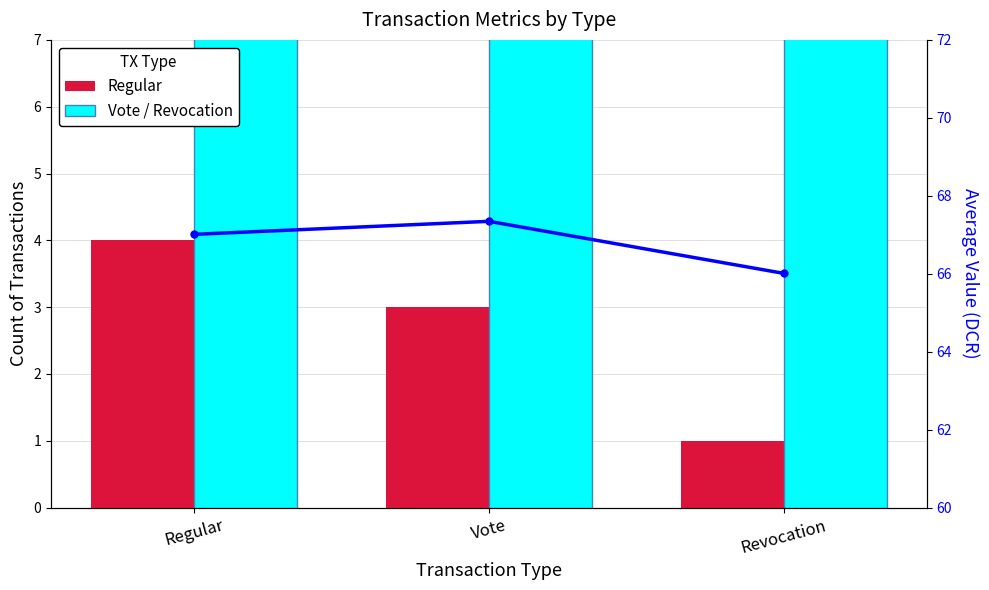

What is the maximum value for Vote / Revocation?

67.3